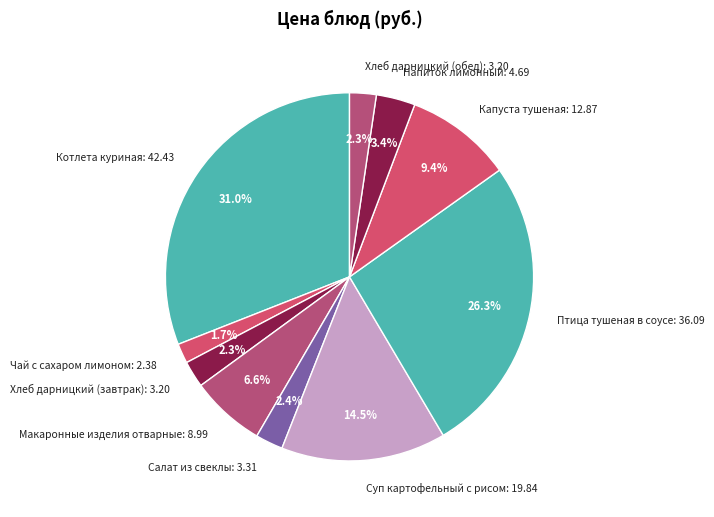

Is the sum of Хлеб дарницкий (обед) and Котлета куриная greater than half?

No